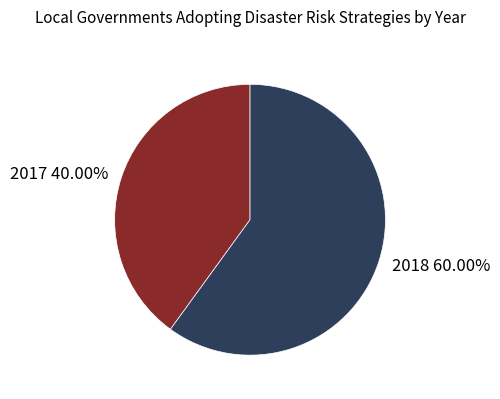

What is the largest slice in the pie chart?

2018